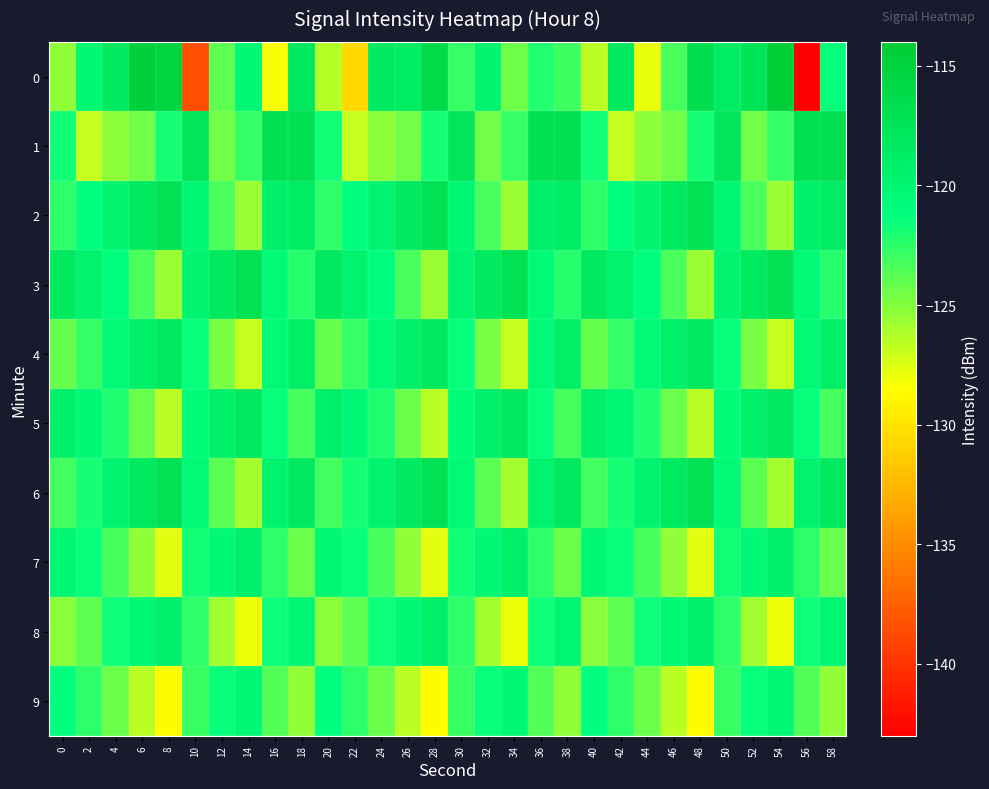

What is the spread (max minus min) of values at 16?

11.5